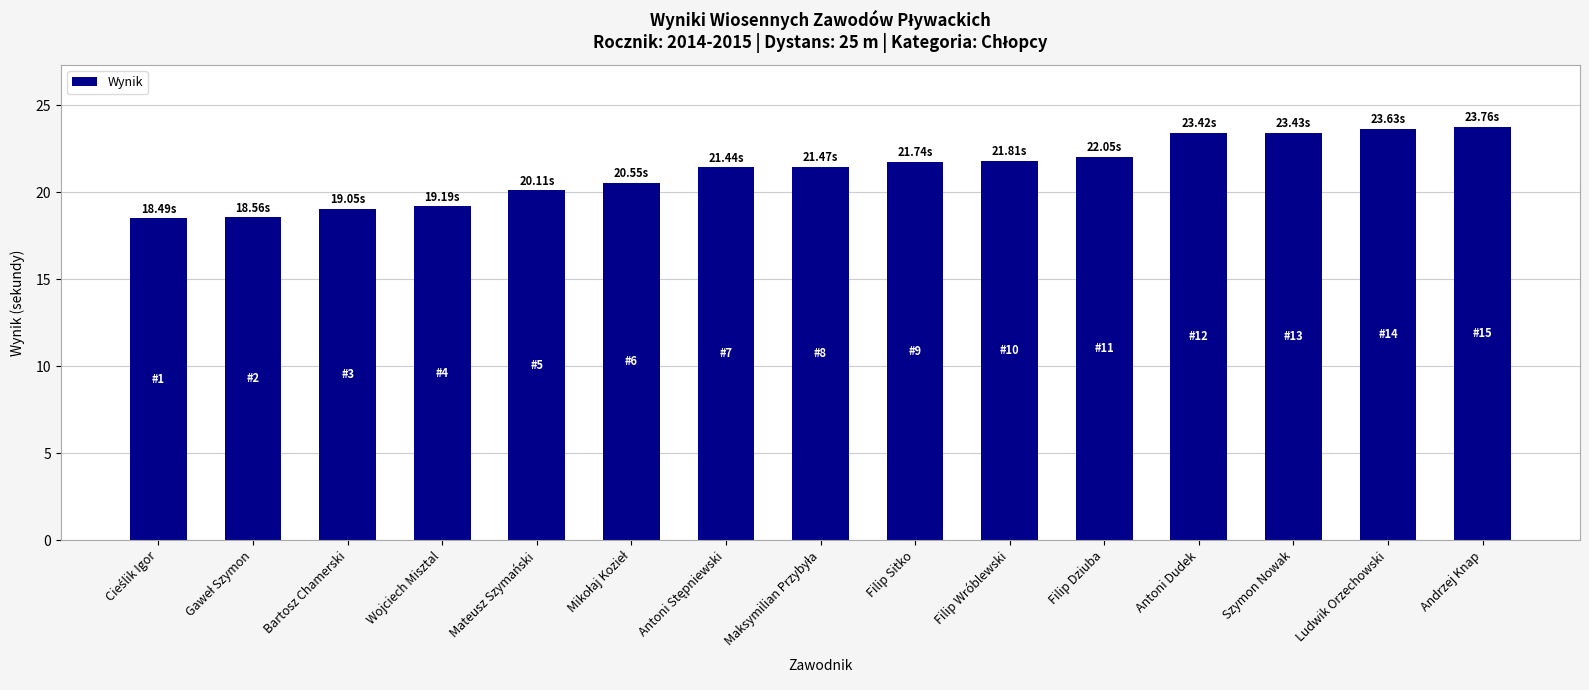

How many bars are there in total?

15